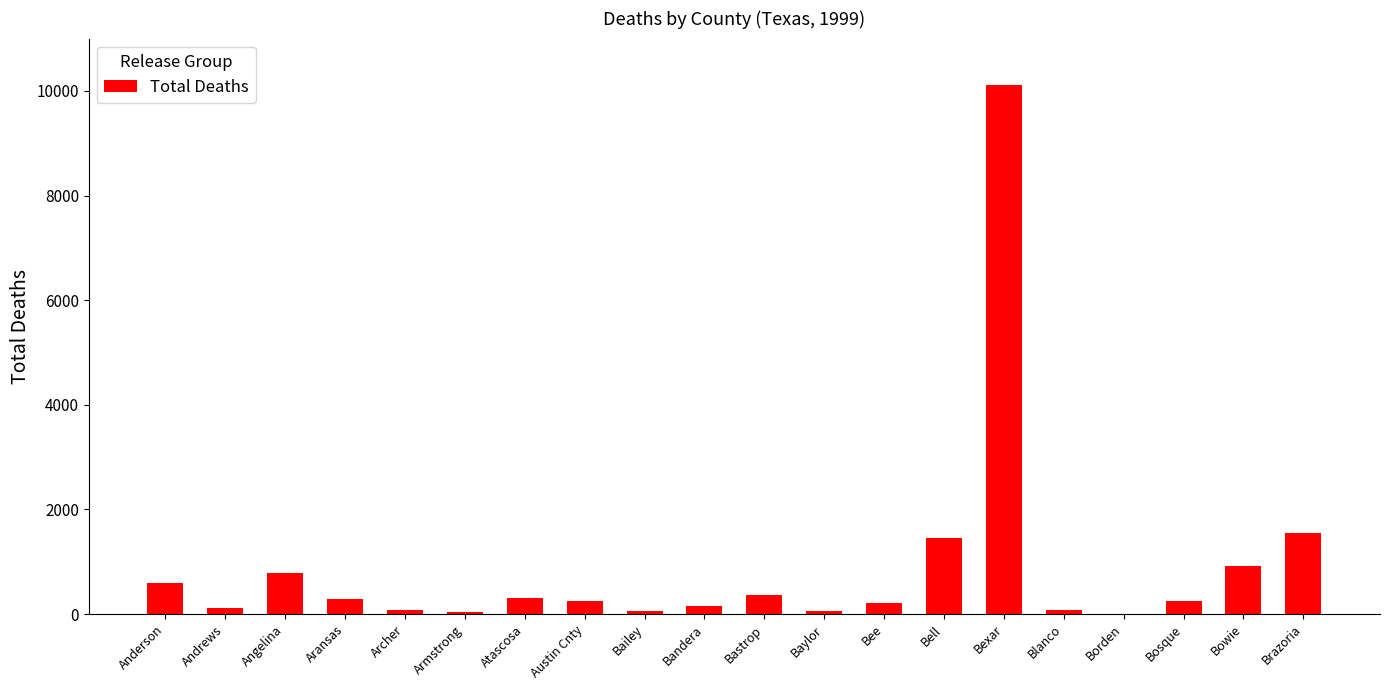

What is the maximum value shown in the chart?

10108